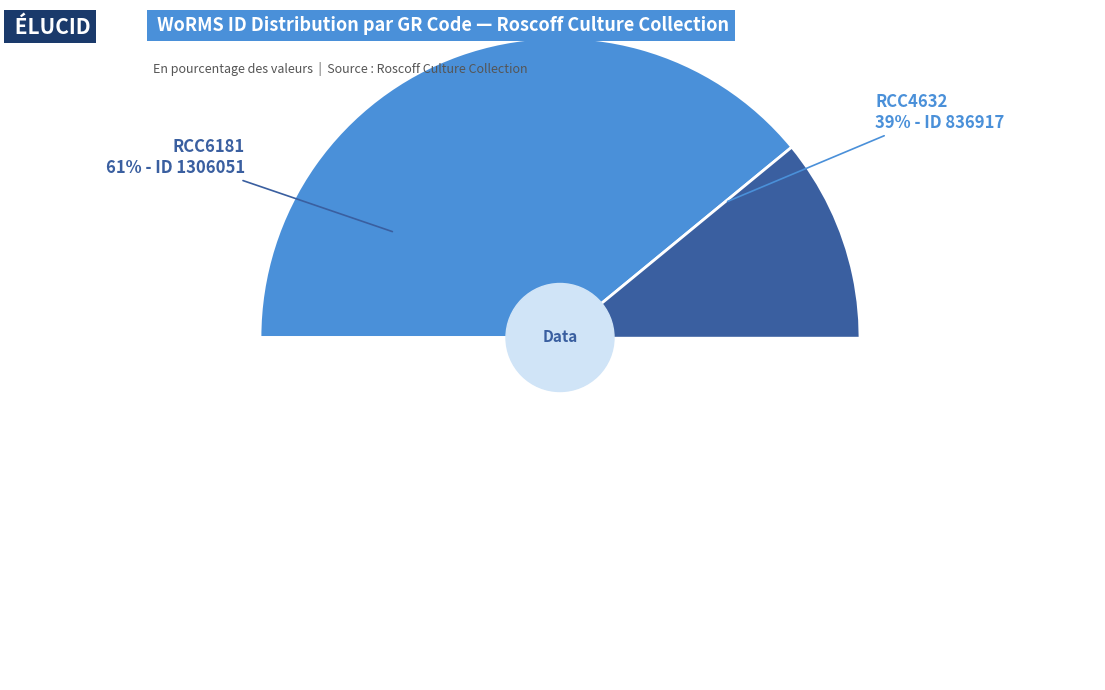

What is the smallest slice in the pie chart?

RCC4632